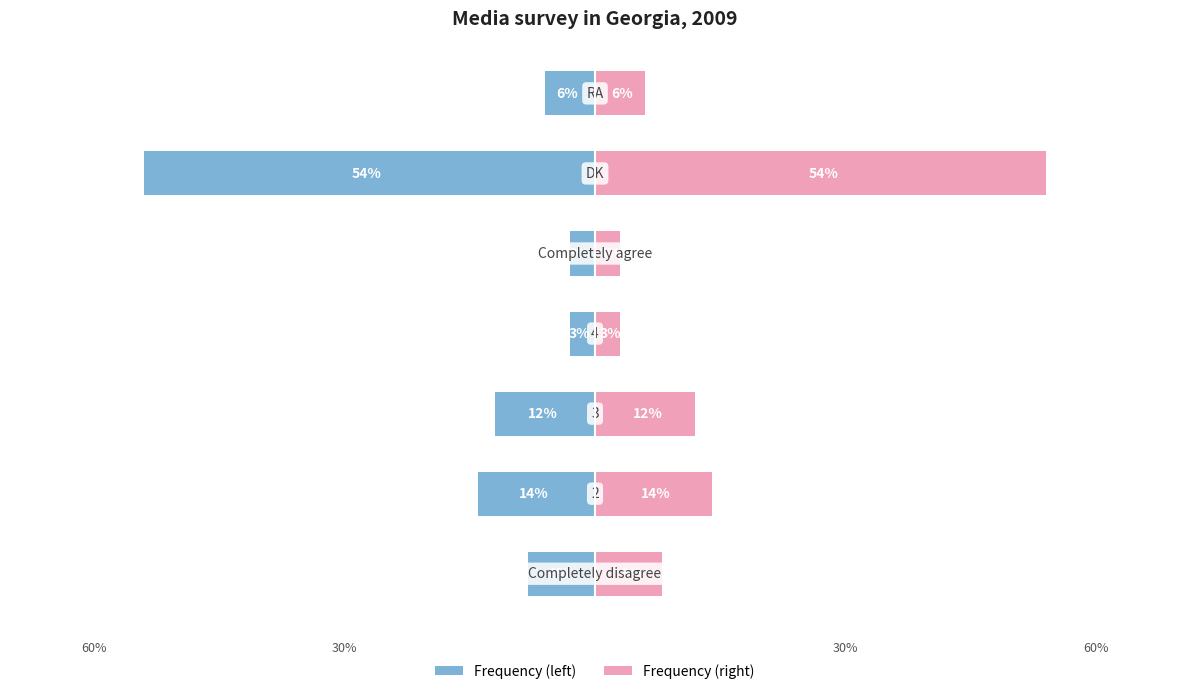

Reading right to left, list all the values displayed in this chart.

Left: -6	-54	-3	-3	-12	-14	-8
Right: 6	54	3	3	12	14	8